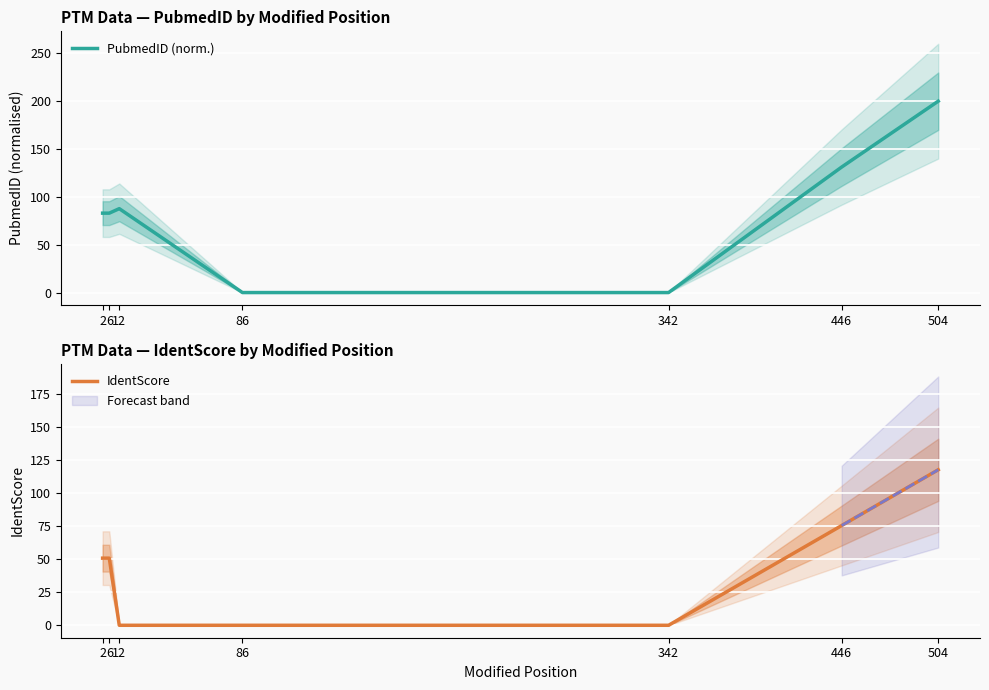

What are all the series names shown in the legend?

PubmedID (norm.), IdentScore